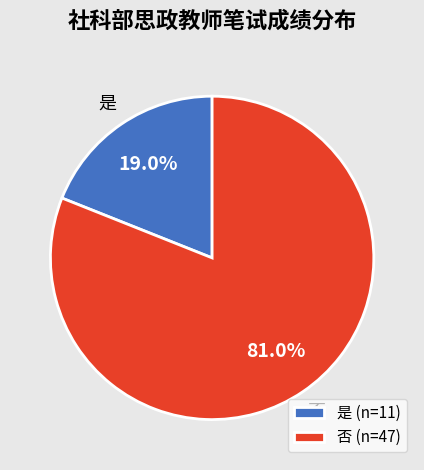

What is the majority slice?

否